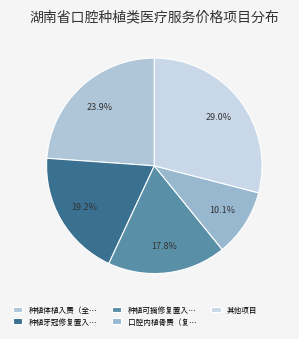

To the nearest percent, what is the average slice percentage?

20%